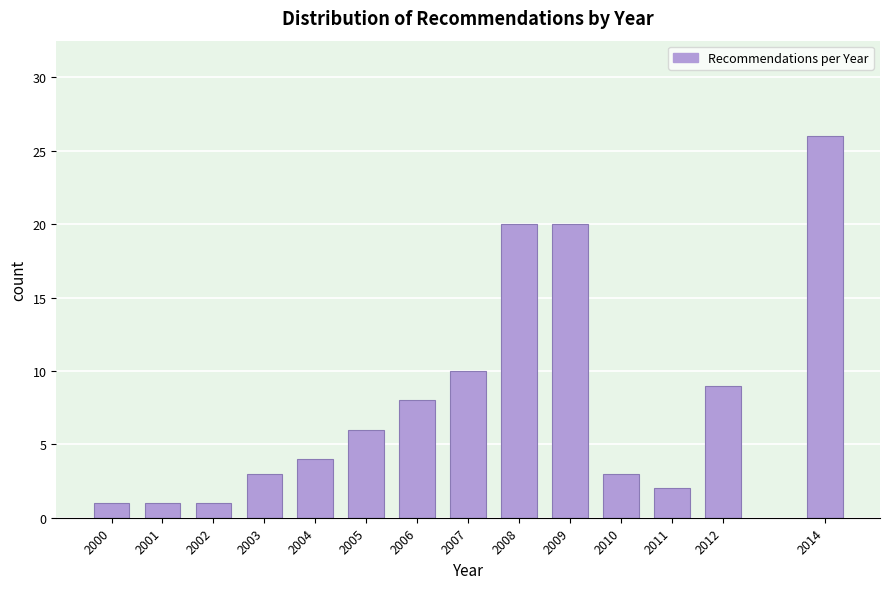

Reading right to left, what are all the values shown in this chart?

2014=26	2012=9	2011=2	2010=3	2009=20	2008=20	2007=10	2006=8	2005=6	2004=4	2003=3	2002=1	2001=1	2000=1